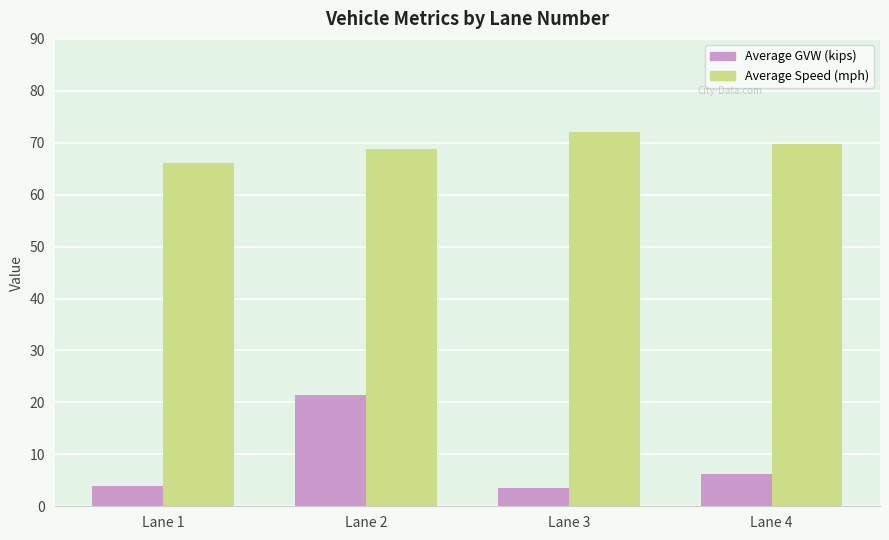

How many series are shown in this chart?

2